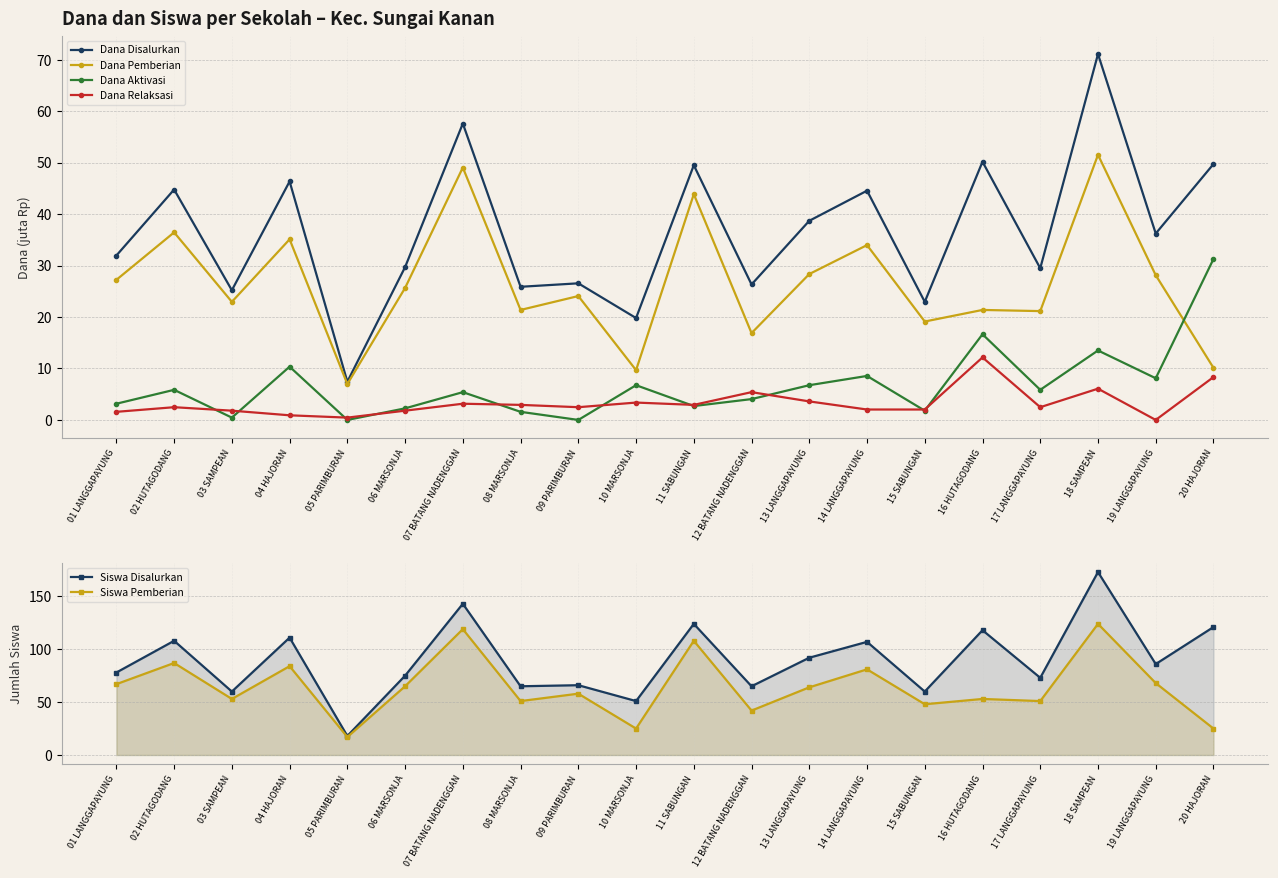

Rank the categories by Siswa Disalurkan value from highest to lowest.

18 SAMPEAN, 07 BATANG NADENGGAN, 11 SABUNGAN, 20 HAJORAN, 16 HUTAGODANG, 04 HAJORAN, 02 HUTAGODANG, 14 LANGGAPAYUNG, 13 LANGGAPAYUNG, 19 LANGGAPAYUNG, 01 LANGGAPAYUNG, 06 MARSONJA, 17 LANGGAPAYUNG, 09 PARIMBURAN, 08 MARSONJA, 12 BATANG NADENGGAN, 03 SAMPEAN, 15 SABUNGAN, 10 MARSONJA, 05 PARIMBURAN